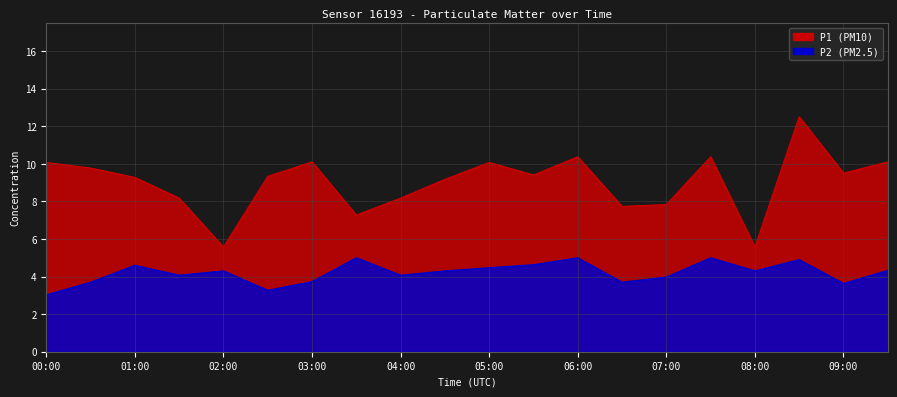

What is the highest value of the P2 series?

5.0